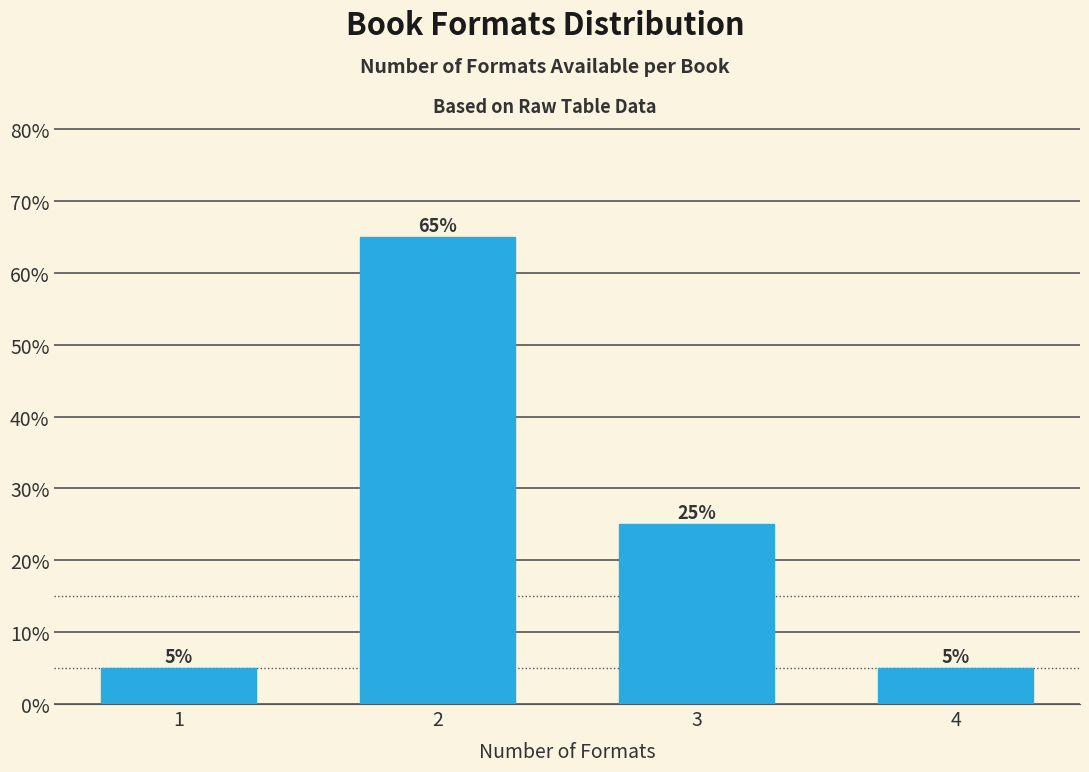

Reading right to left, extract all data points from this chart.

5	25	65	5